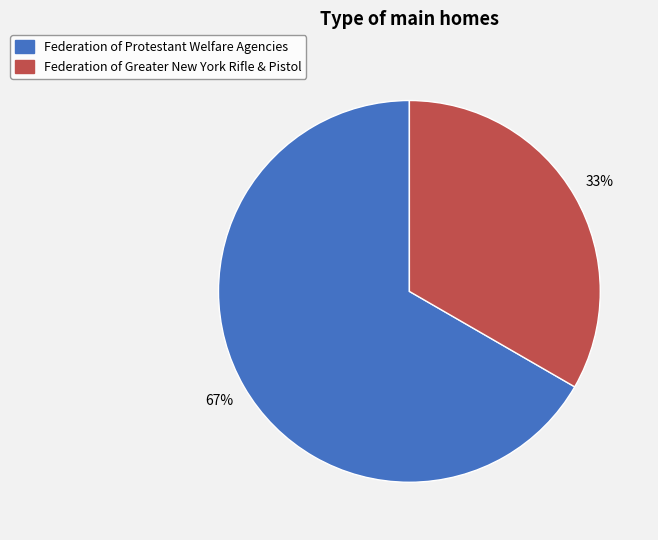

To the nearest percent, what is the combined percentage of Federation of Protestant Welfare Agencies and Federation of Greater New York Rifle & Pistol?

100%